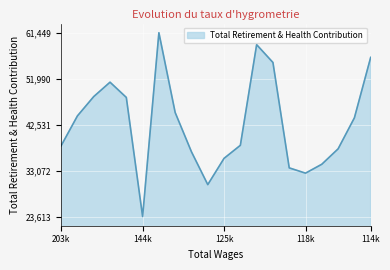

What is the difference between the maximum and minimum values?

37836